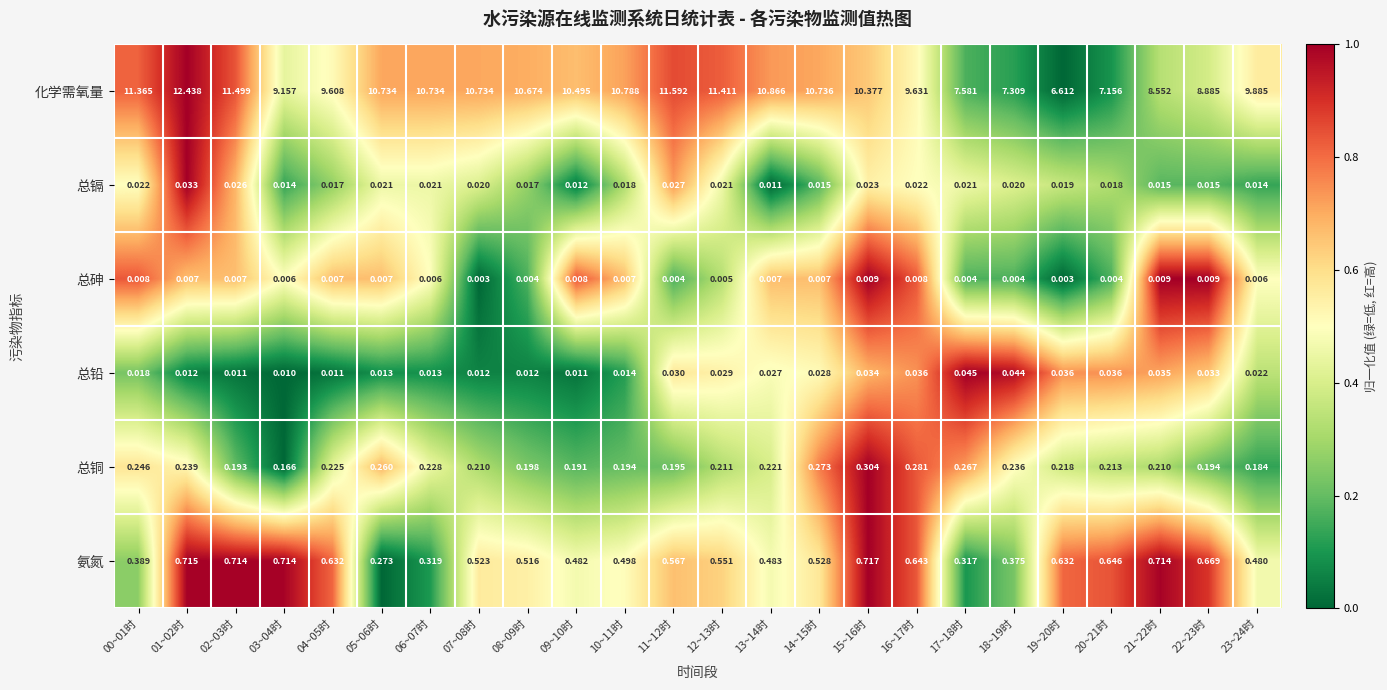

Is the value of 总镉 at 05~06时 greater than the value of 氨氮 at 05~06时?

No